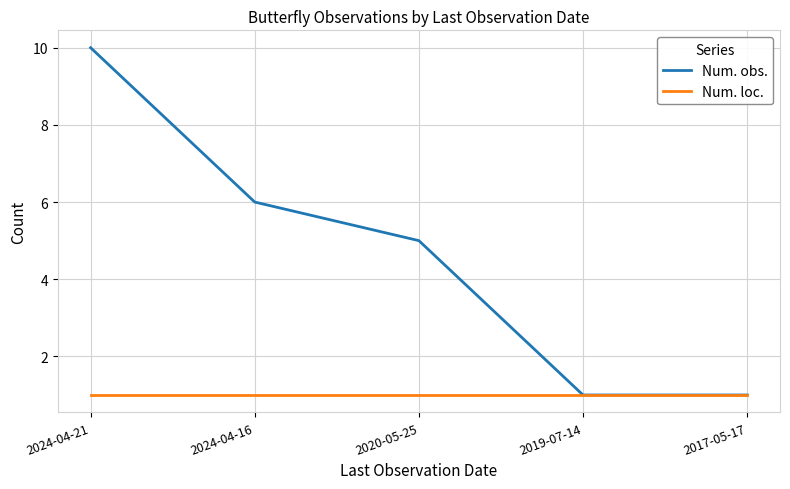

Which series has the largest range (max minus min)?

Num. obs.